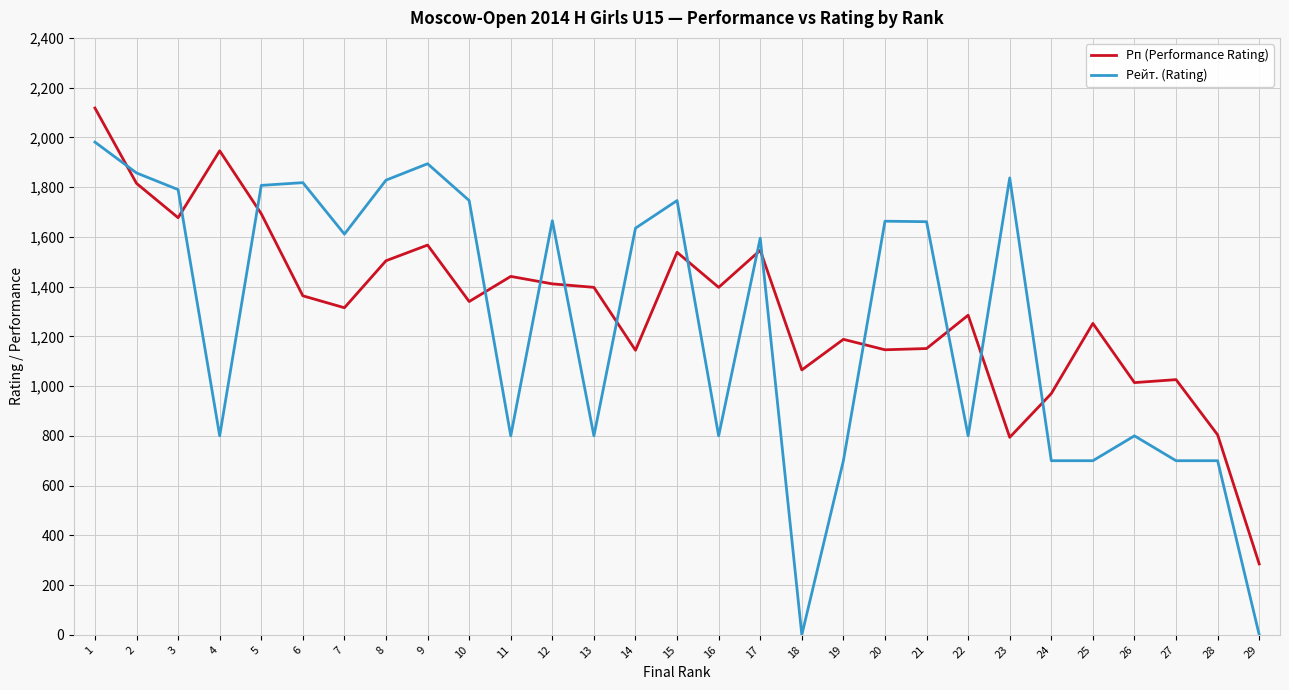

How many times do Рейт. (Rating) and Рп (Performance Rating) cross each other?

14